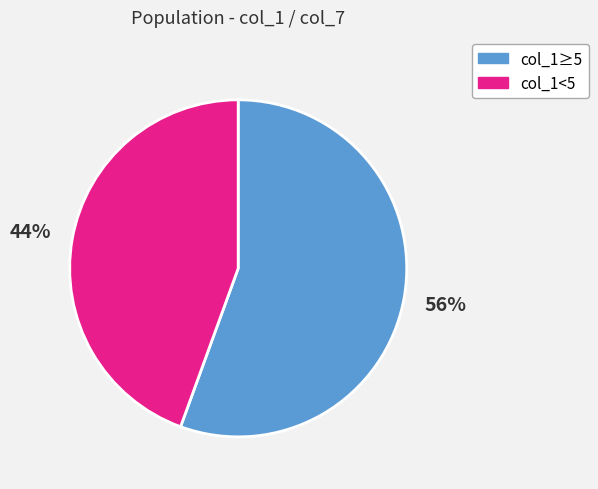

Is there any slice that represents more than half of the pie?

Yes